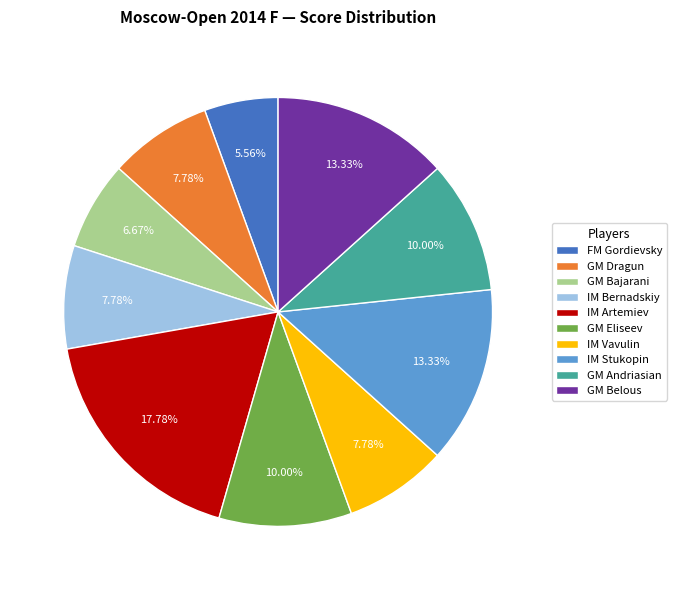

Combined, do GM Eliseev and GM Dragun account for over 50%?

No